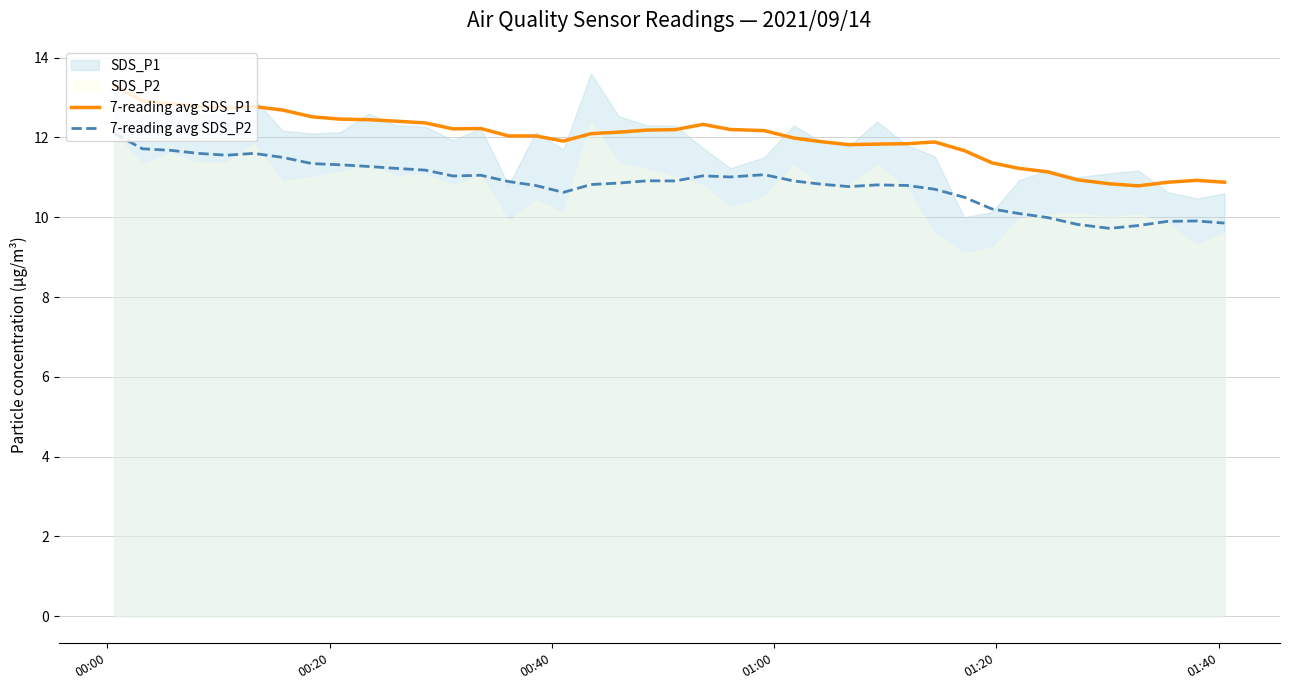

True or false: 7-reading avg SDS_P1 has more than 1 interior local peaks.

True